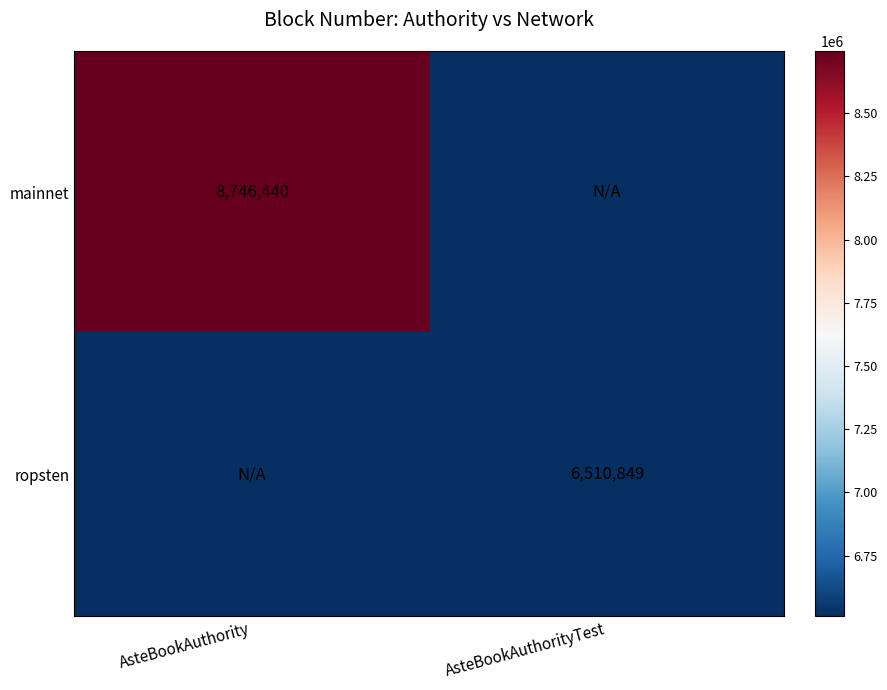

At which category is the sum across all series the highest?

AsteBookAuthority